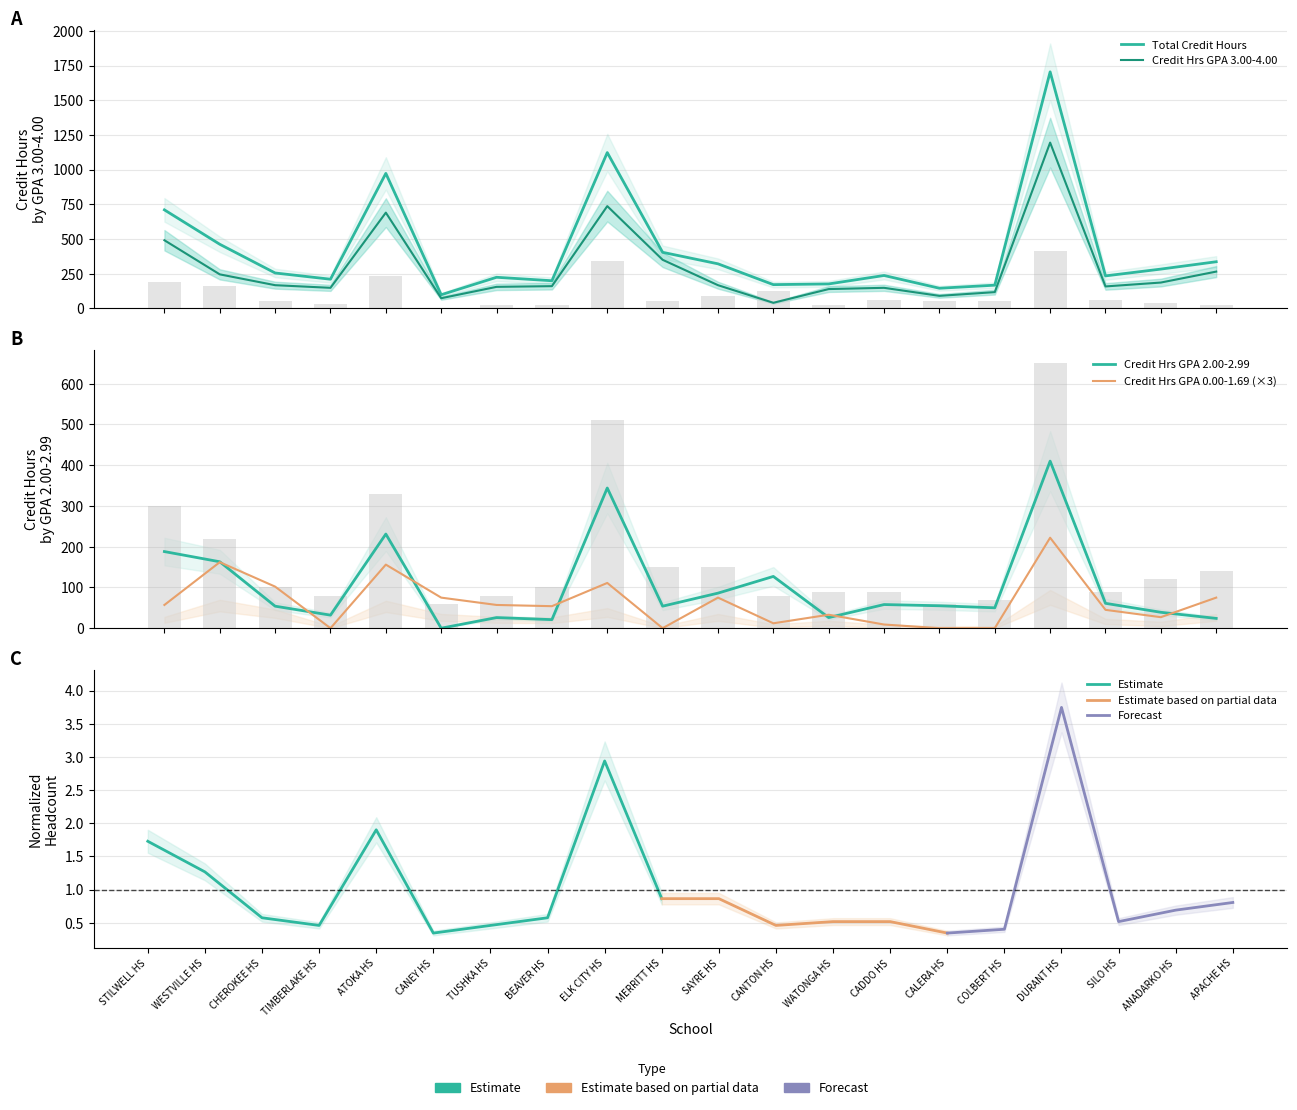

Which series has the largest range (max minus min)?

Total Credit Hours